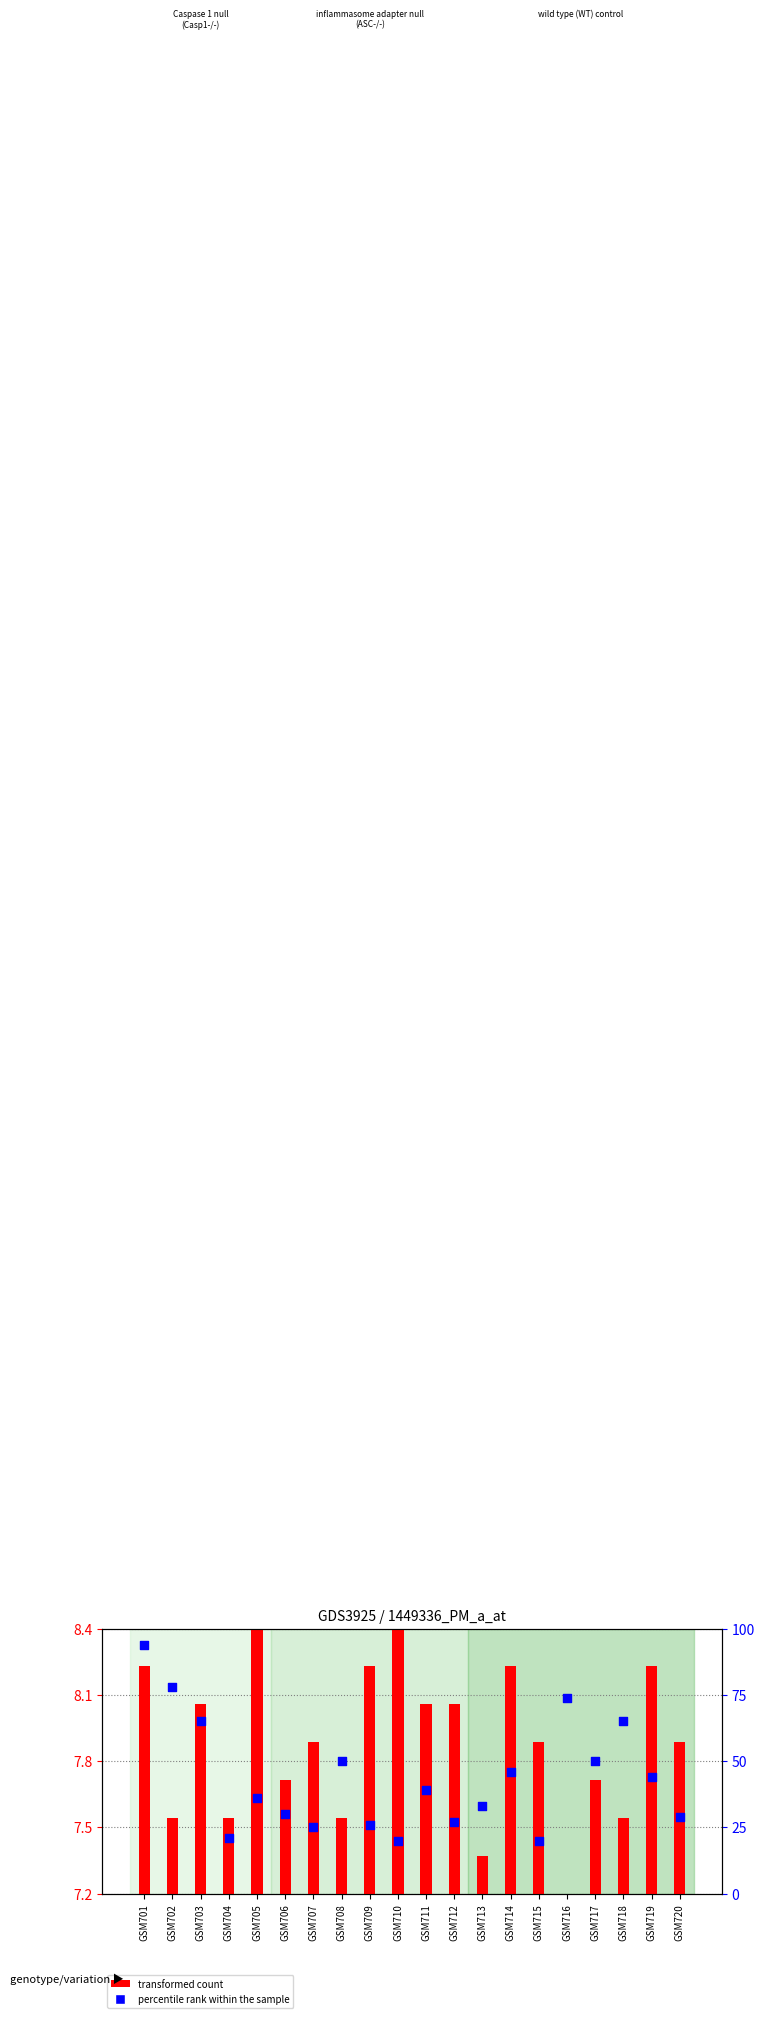

What are all the series names shown in the legend?

transformed count, percentile rank within the sample